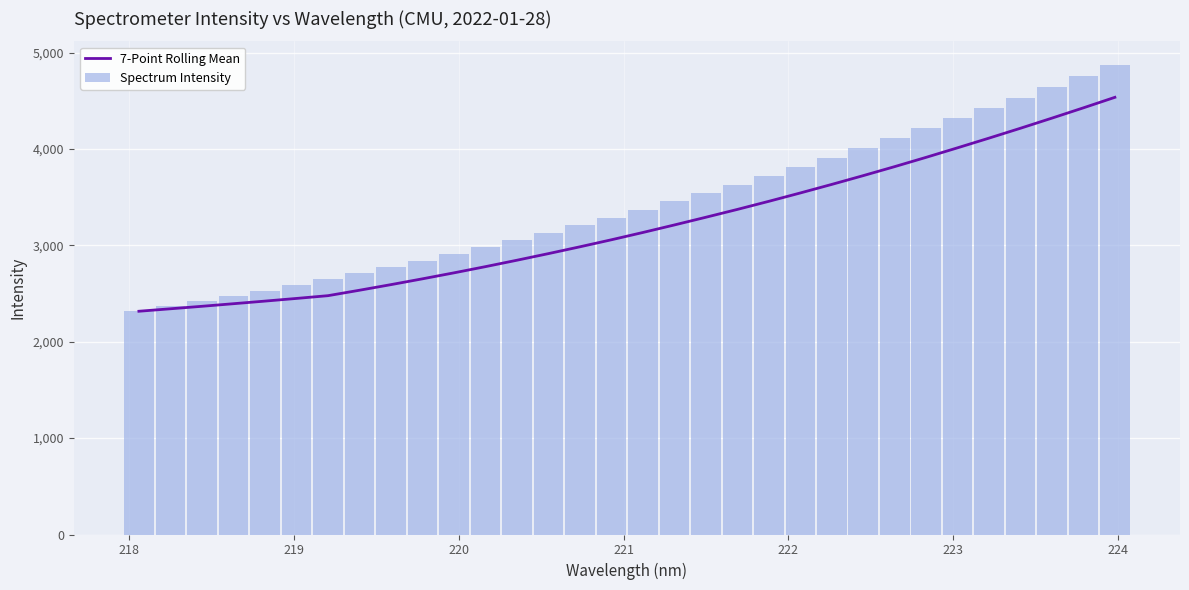

List the series in order of their peak value, highest first.

Spectrum Intensity, 7-Point Rolling Mean